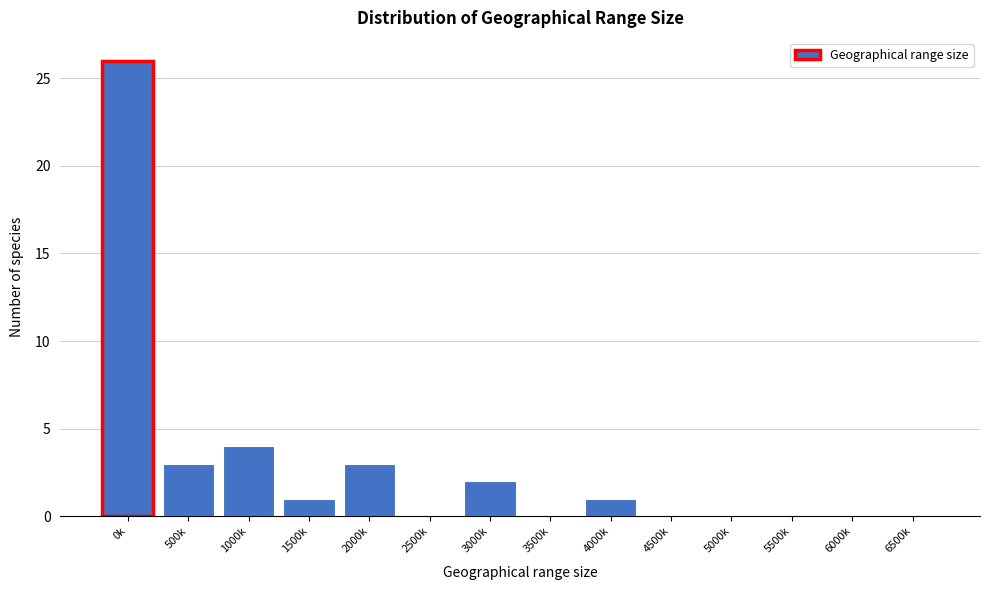

Reading left to right, list all the values displayed in this chart.

0k=26	500k=3	1000k=4	1500k=1	2000k=3	2500k=0	3000k=2	3500k=0	4000k=1	4500k=0	5000k=0	5500k=0	6000k=0	6500k=0